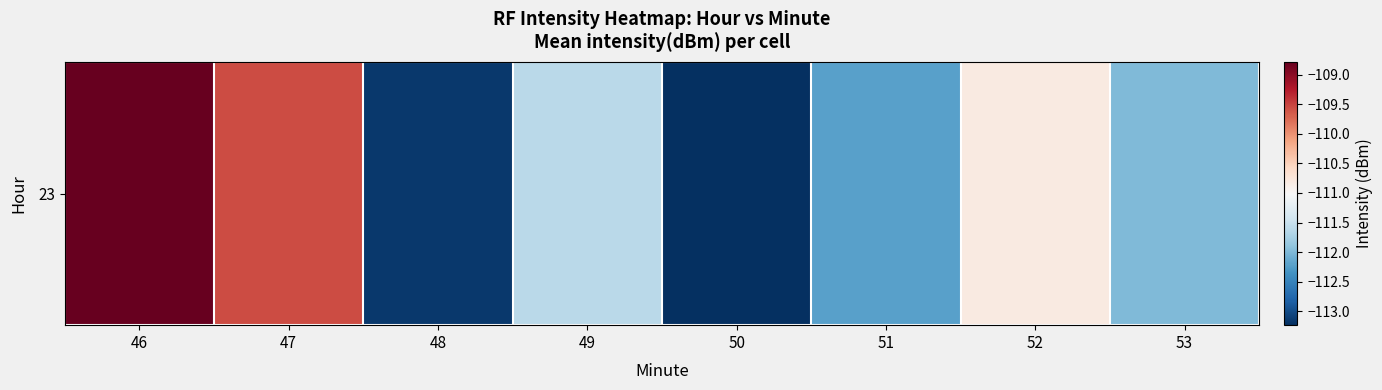

List the labels in order of value, smallest first.

50, 48, 51, 53, 49, 52, 47, 46